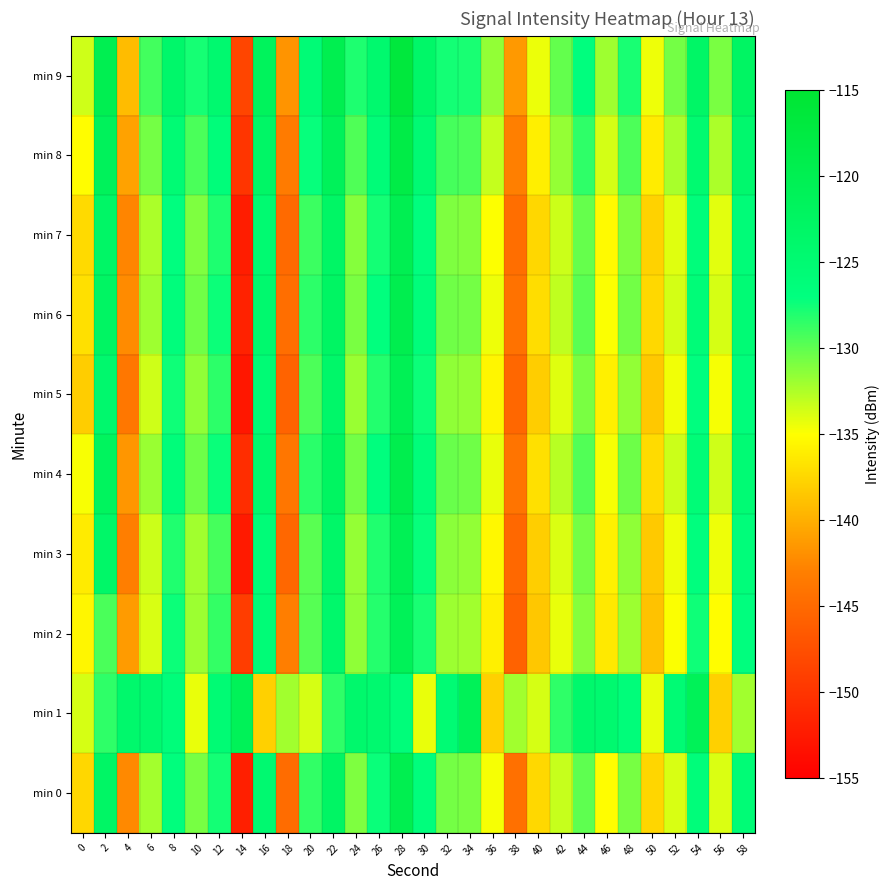

Which series has the widest spread of values?

min 5